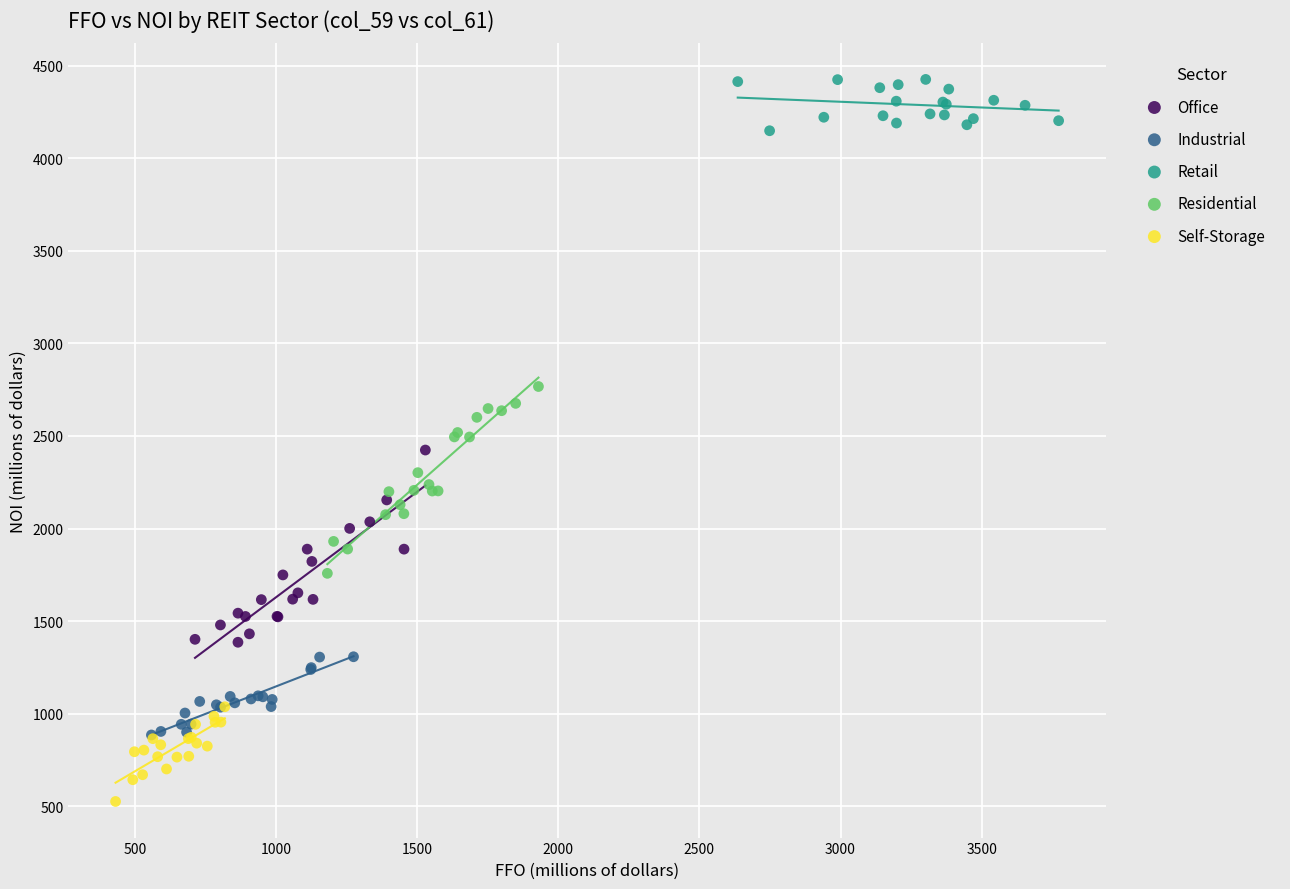

Which series reaches the maximum Y coordinate?

Retail